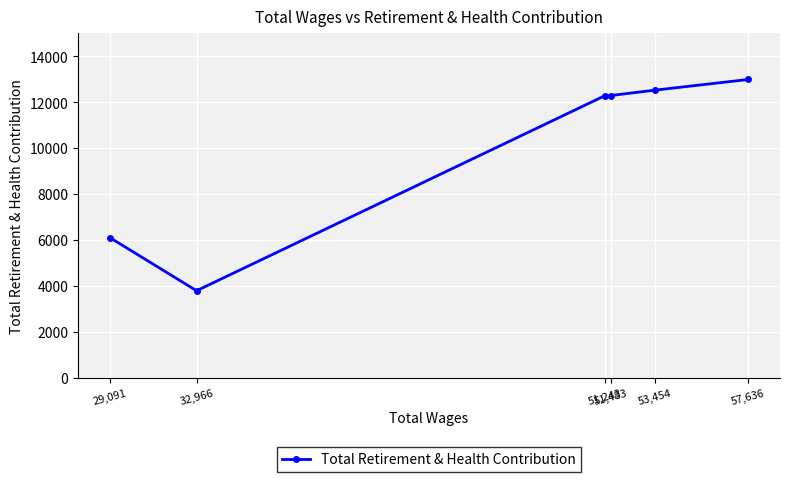

What value does the data have at 51,243?

12294